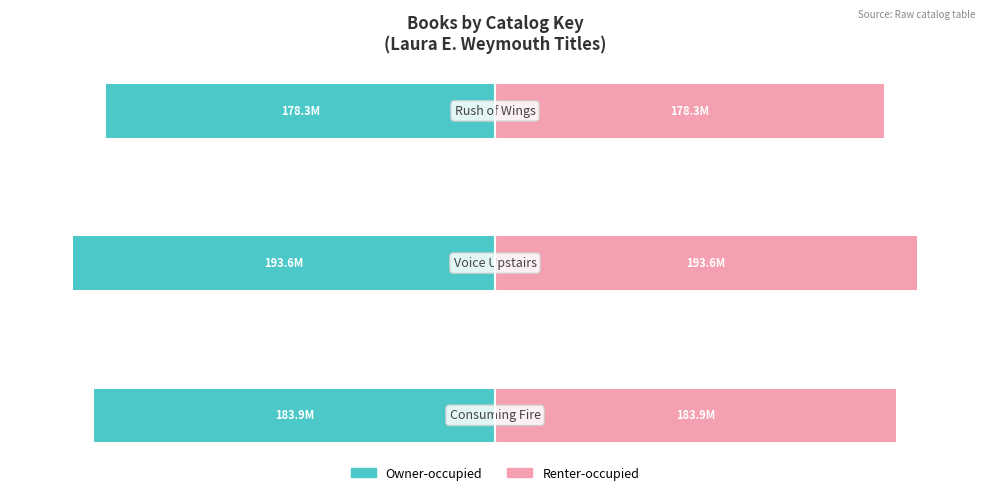

What is the value of the Renter-occupied bar at the 3rd from the left?

178341386